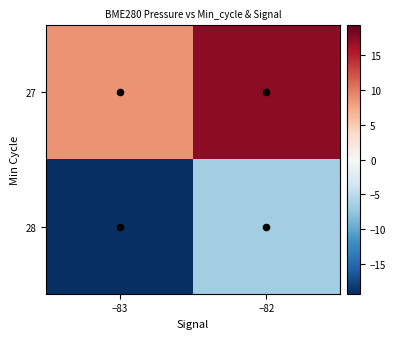

Count the number of data series in this chart.

2